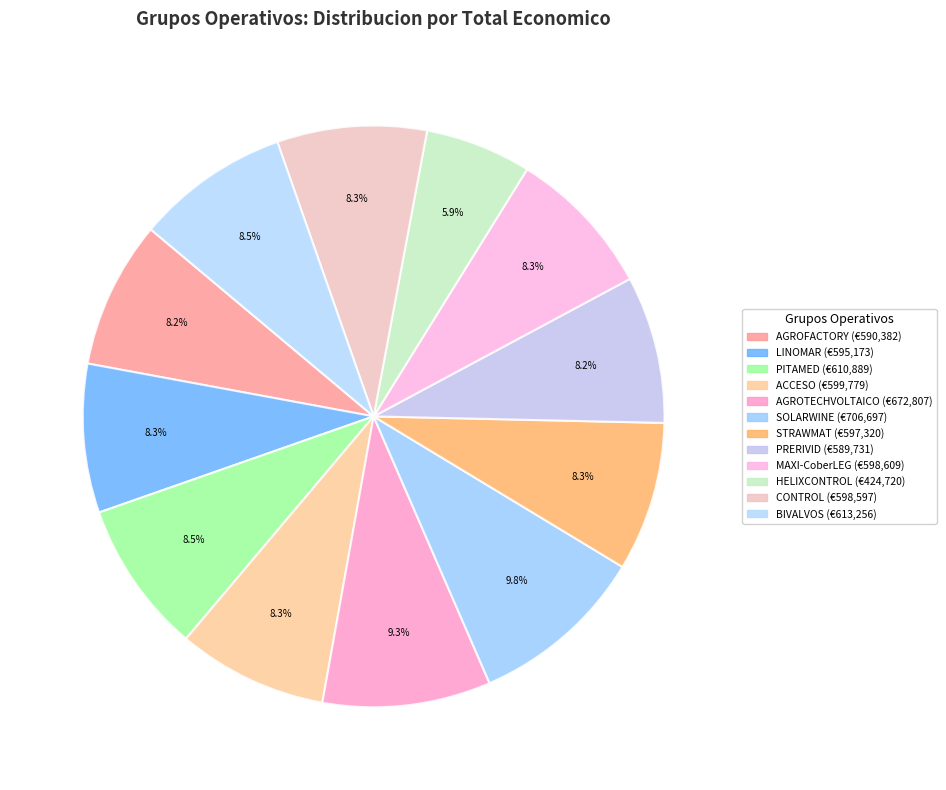

Is there a majority slice in this chart?

No